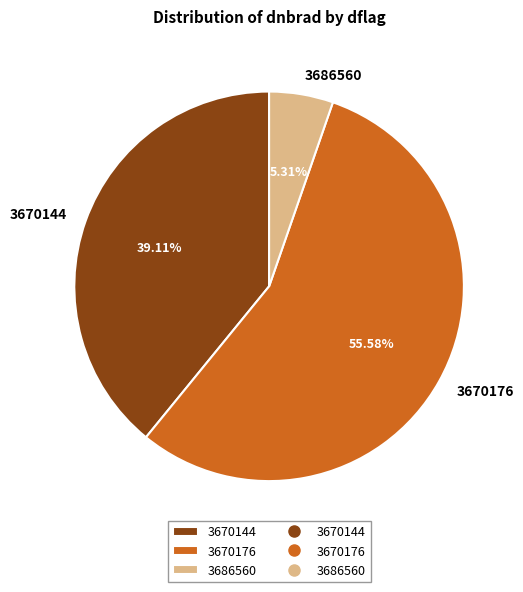

Count the number of slices in the pie.

3